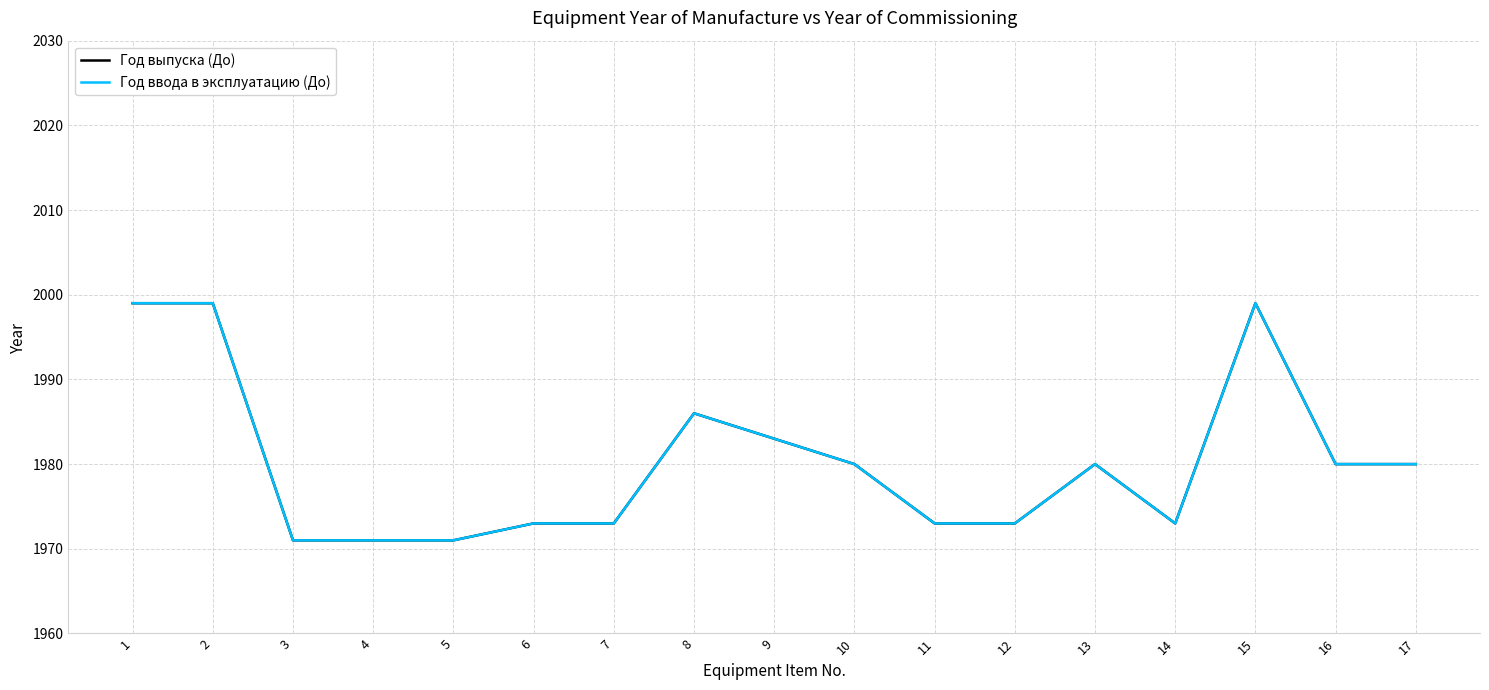

In Год ввода в эксплуатацию (До), how many points are higher than both neighbors (excluding endpoints)?

3